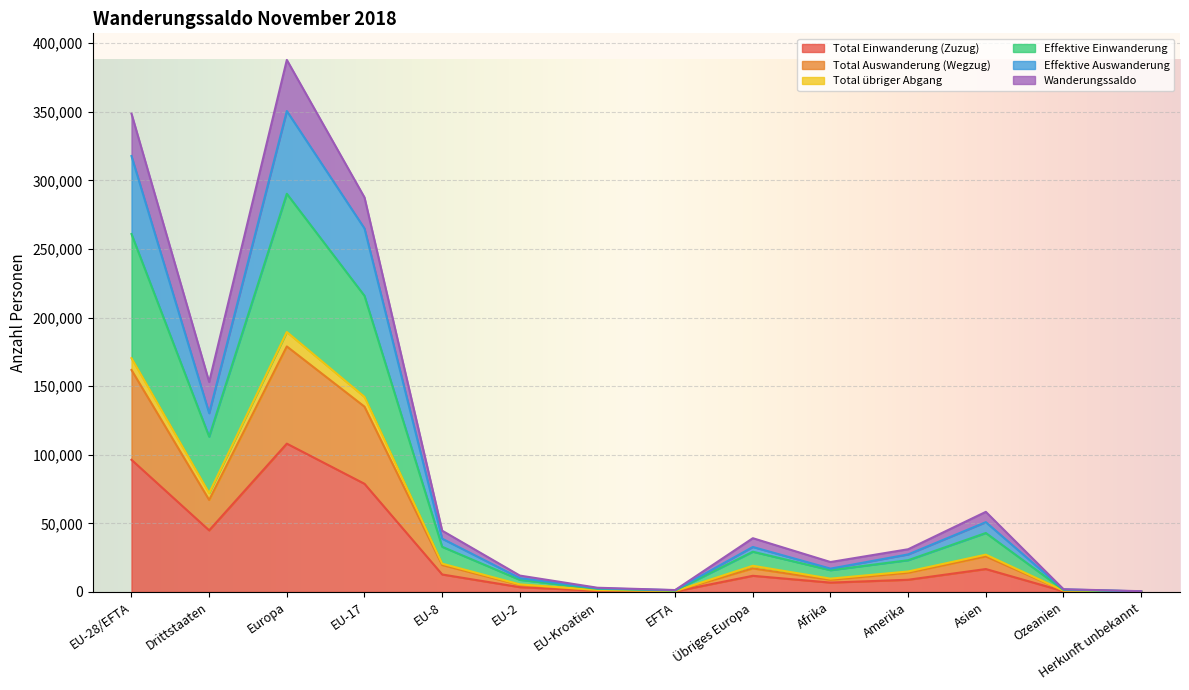

What is the label of the 9th point from the left?

Übriges Europa